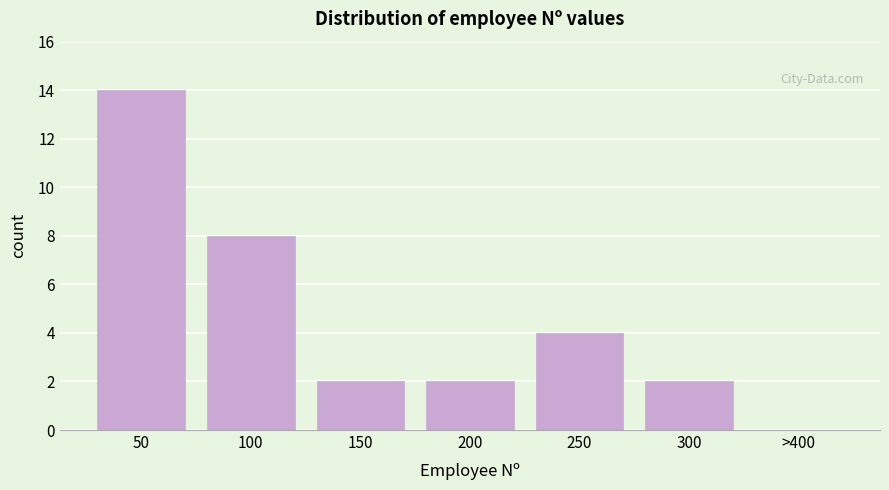

What is the approximate value at 50?

14